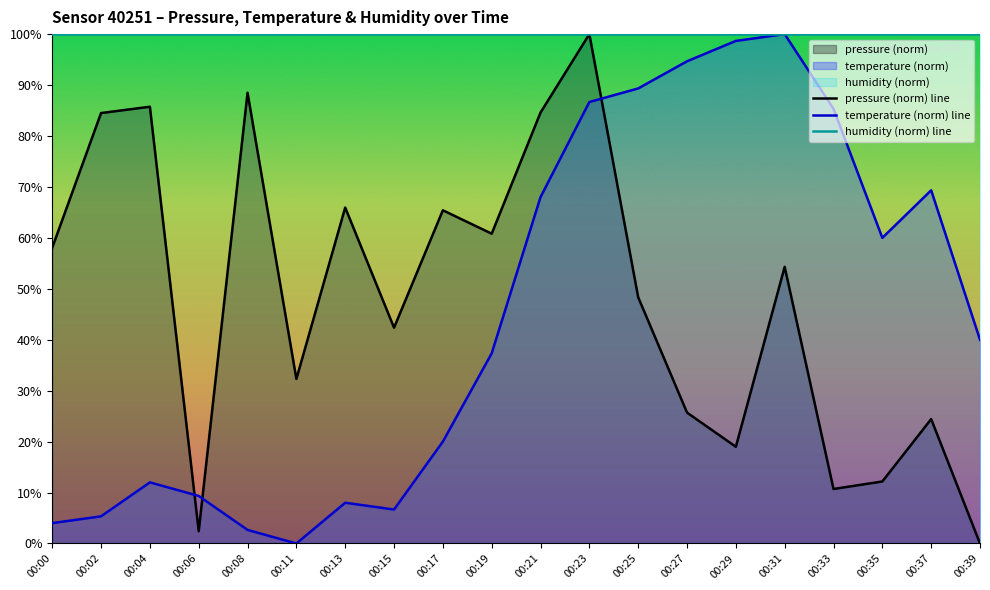

The value of temperature (norm) line at 00:00 is 4.0. True or false?

True